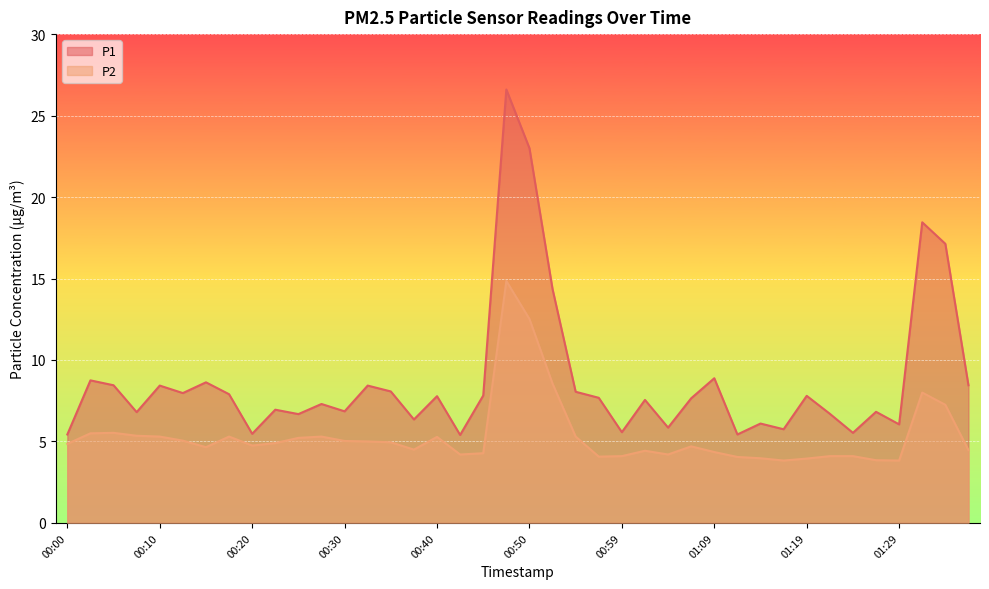

Which series has the largest range (max minus min)?

P1